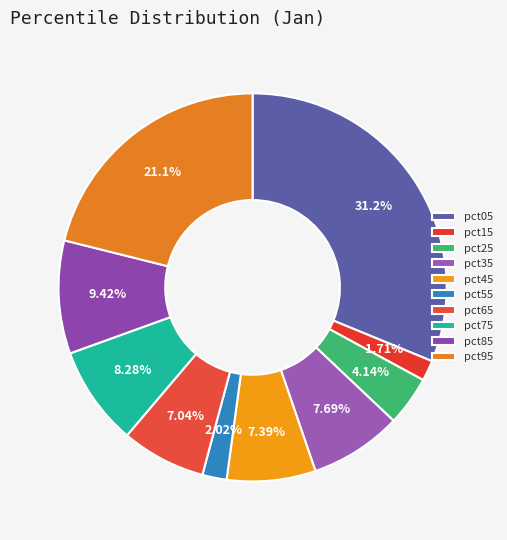

True or false: pct85 accounts for 1% of the total.

False